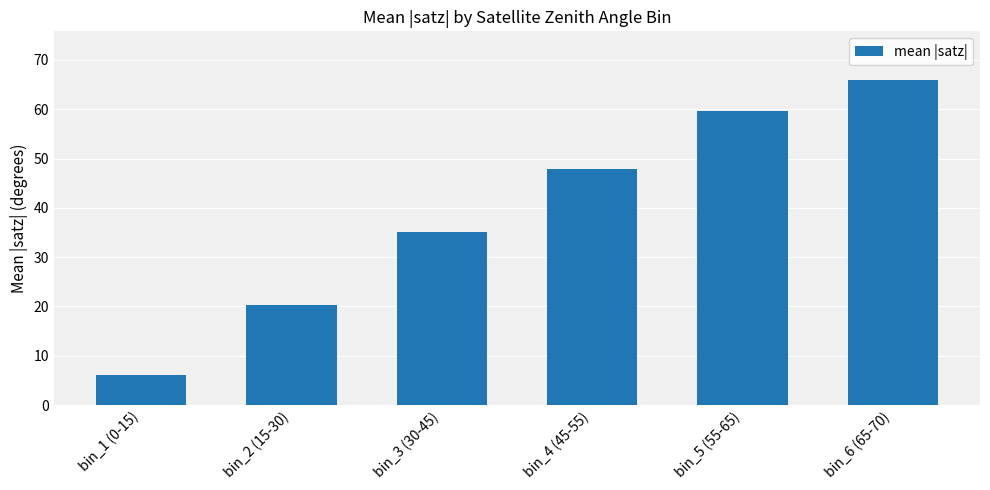

Rank the categories by value from highest to lowest.

bin_6 (65-70), bin_5 (55-65), bin_4 (45-55), bin_3 (30-45), bin_2 (15-30), bin_1 (0-15)